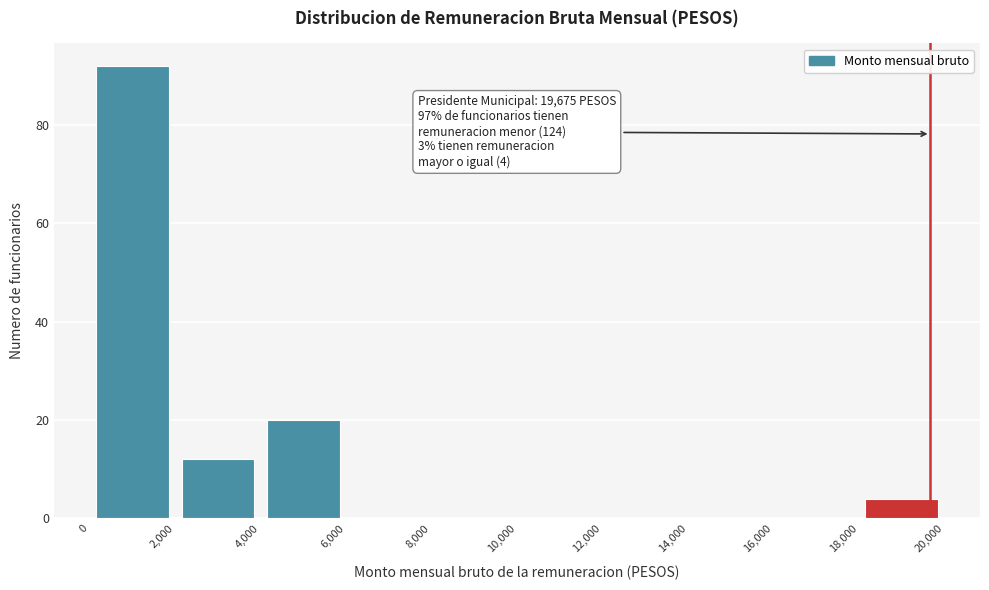

Which range on the x-axis has the tallest bar?

0 to 2,000